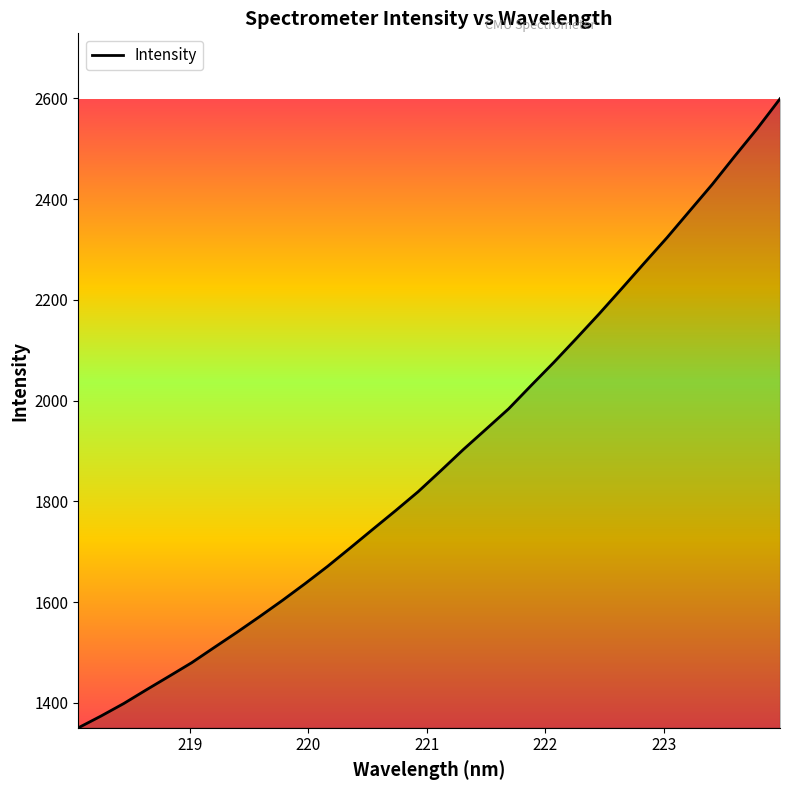

What is the difference between the maximum and minimum values?

1248.5